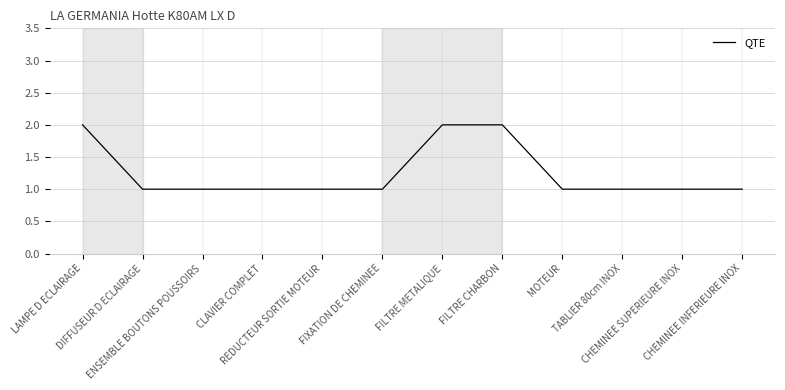

Does the chart display data point markers on the line(s)?

No